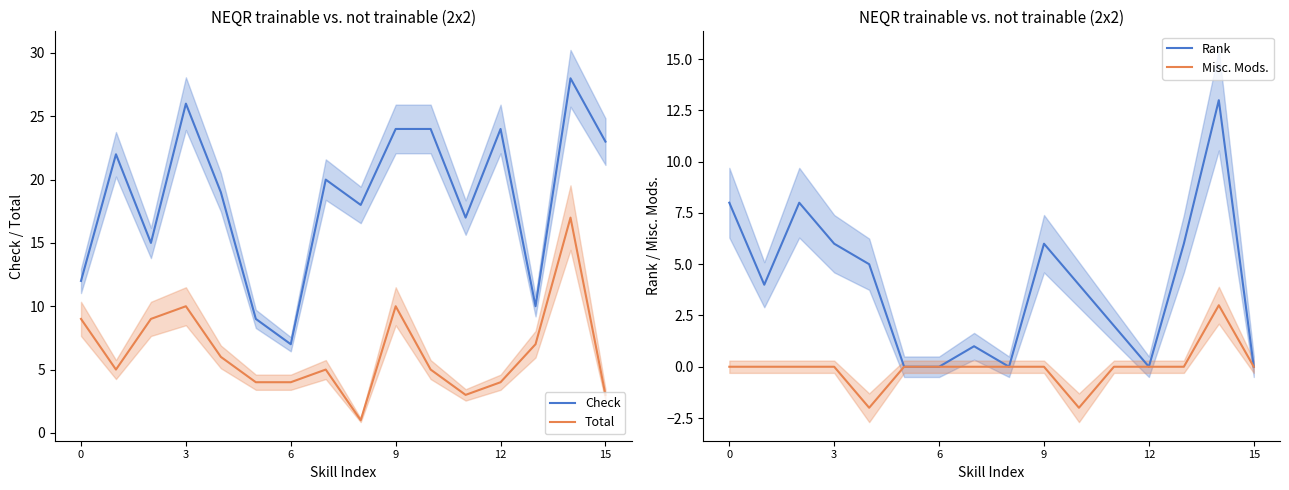

What is the difference between the maximum and second lowest values in the Check series?

19